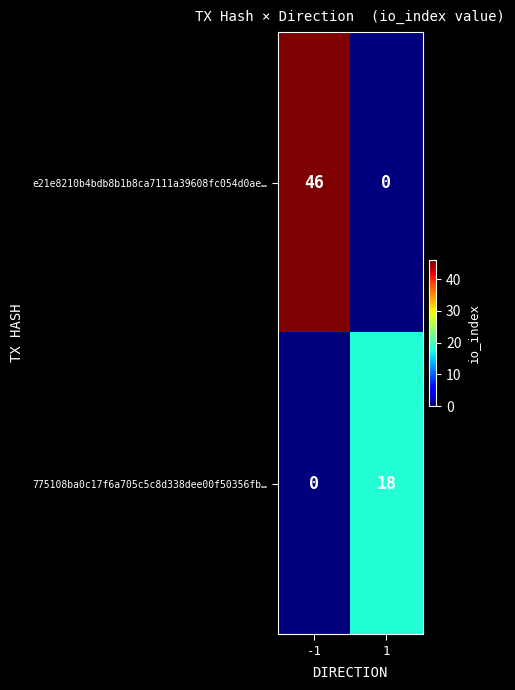

At 1, list the series in order from largest to smallest.

775108ba0c17f6a705c5c8d338dee00f50356fb…, e21e8210b4bdb8b1b8ca7111a39608fc054d0ae…